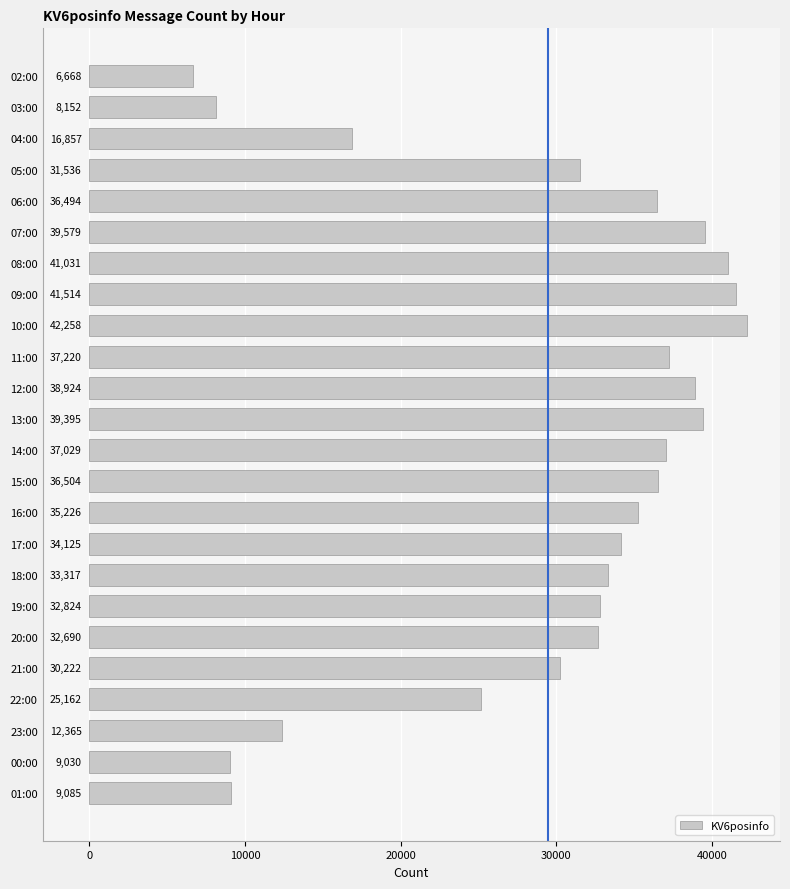

What position from the top is 04:00?

3